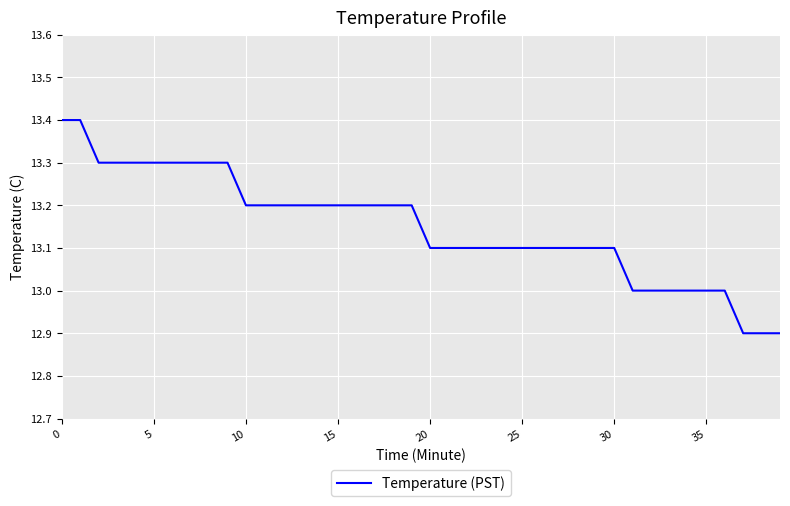

What is the difference between the maximum and minimum values?

0.5